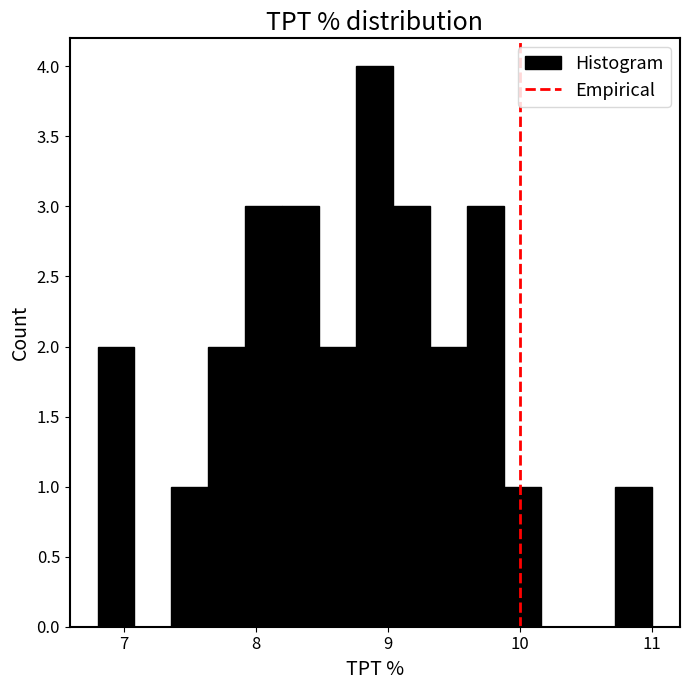

Around what value on the x-axis is the tallest bar? Give the approximate position of its centre, as read against the axis.

8.9